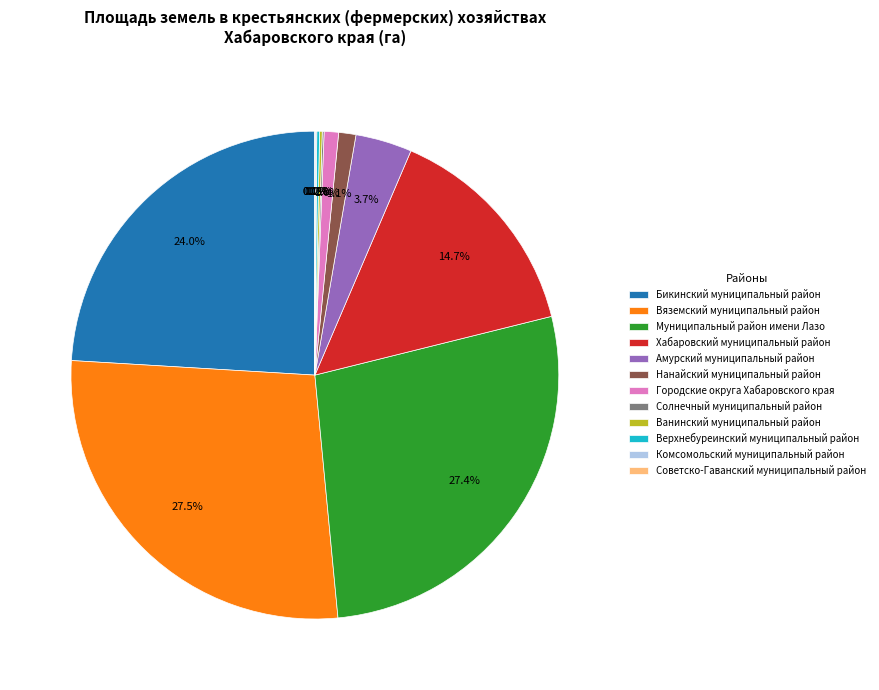

The Бикинский муниципальный район slice represents 24% of the pie. True or false?

True